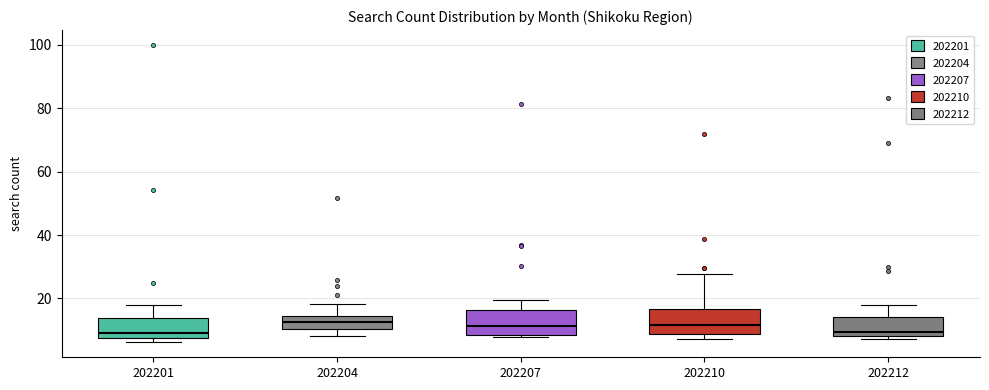

Reading left to right, read every box against the y-axis: the position of its median line, the range the box covers, and the ends of its whiskers. The values are not printed on the chart, so give them approximately, as read against the axis.

202201: median 10, box 8 to 14, whiskers 6 to 18
202204: median 12, box 10 to 14, whiskers 8 to 18
202207: median 12, box 8 to 16, whiskers 8 to 20
202210: median 12, box 8 to 16, whiskers 8 (just below the box's lower edge) to 28
202212: median 10, box 8 to 14, whiskers 8 (just below the box's lower edge) to 18